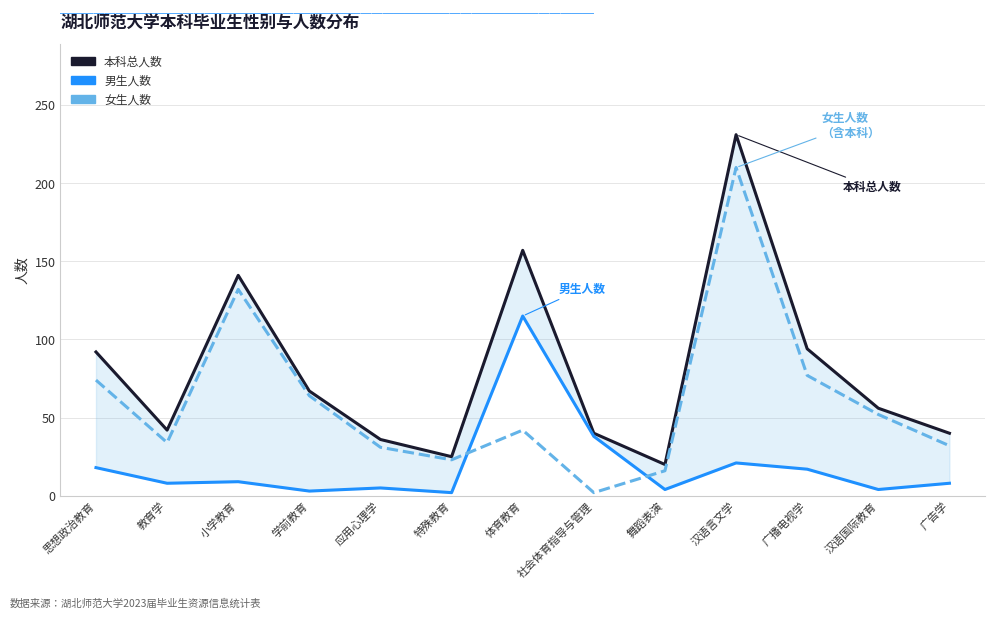

What is the label of the 8th point from the right?

特殊教育